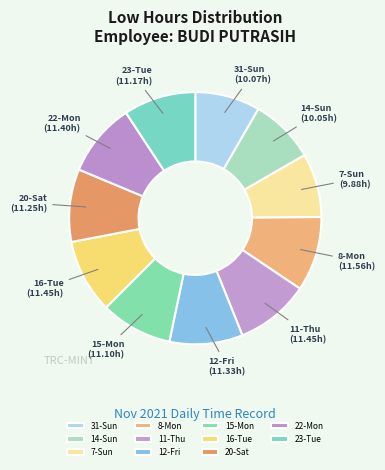

Does 7-Sun represent more than half of the total?

No